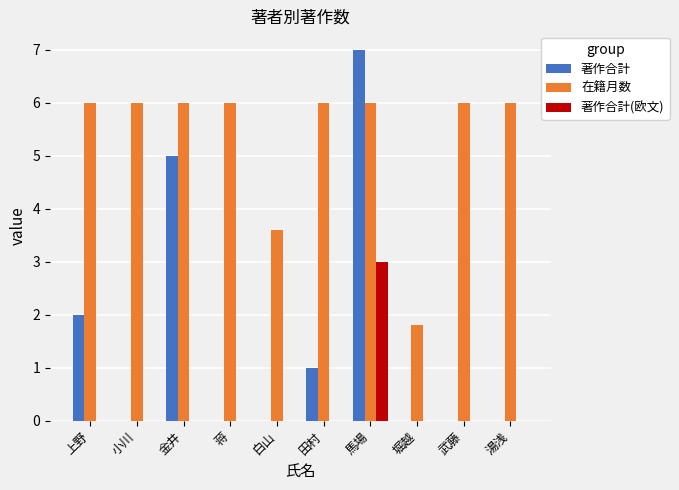

Reading left to right, extract all data points from this chart.

著作合計: 上野=2.0	小川=0.0	金井=5.0	蒋=0.0	白山=0.0	田村=1.0	馬場=7.0	堀越=0.0	武藤=0.0	湯浅=0.0
在籍月数: 上野=6.0	小川=6.0	金井=6.0	蒋=6.0	白山=3.6	田村=6.0	馬場=6.0	堀越=1.8	武藤=6.0	湯浅=6.0
著作合計(欧文): 上野=0.0	小川=0.0	金井=0.0	蒋=0.0	白山=0.0	田村=0.0	馬場=3.0	堀越=0.0	武藤=0.0	湯浅=0.0